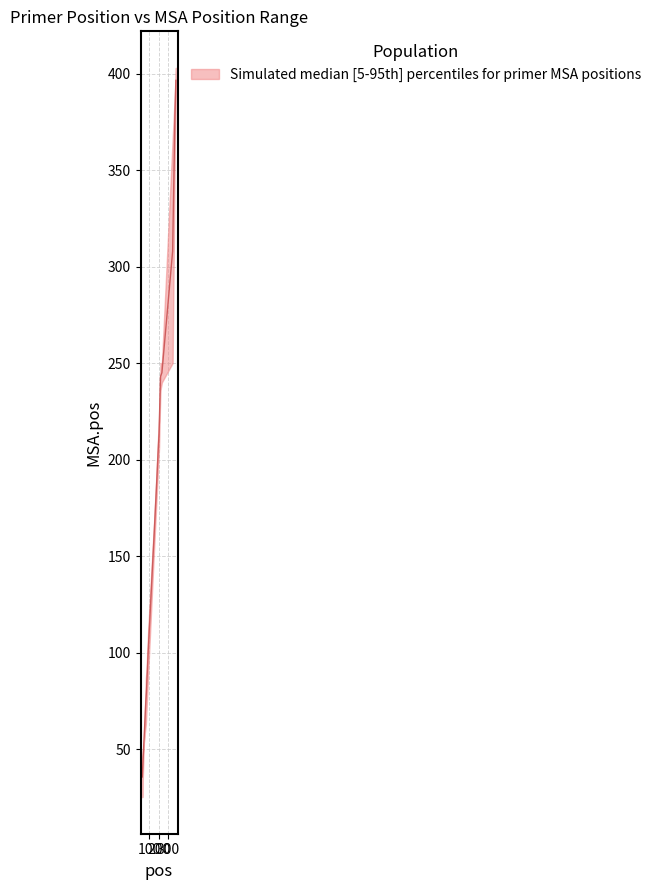

Is it true that lower equals 226.0 at 210?

True